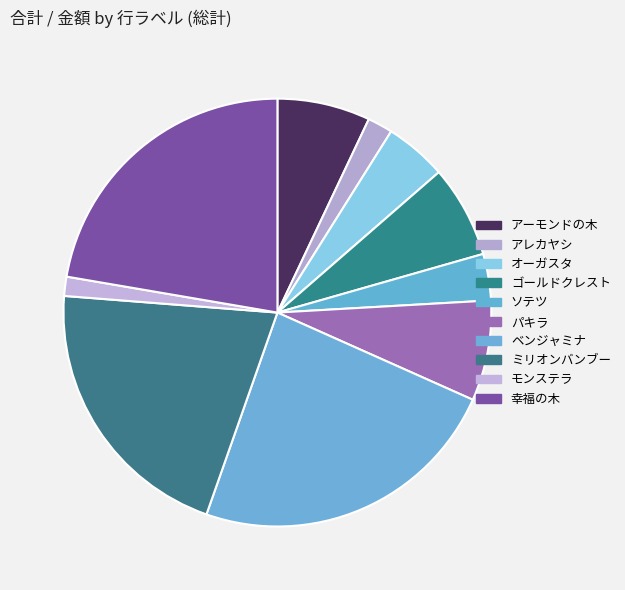

Does アーモンドの木 account for over 50% of the chart?

No